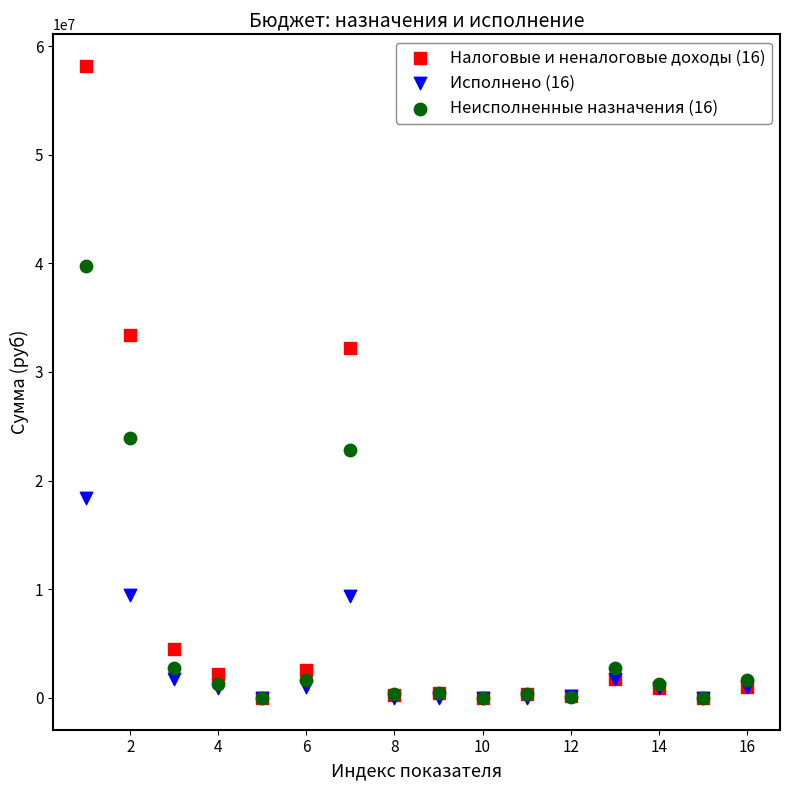

Which series has the largest Y range (max minus min)?

Налоговые и неналоговые доходы (16)